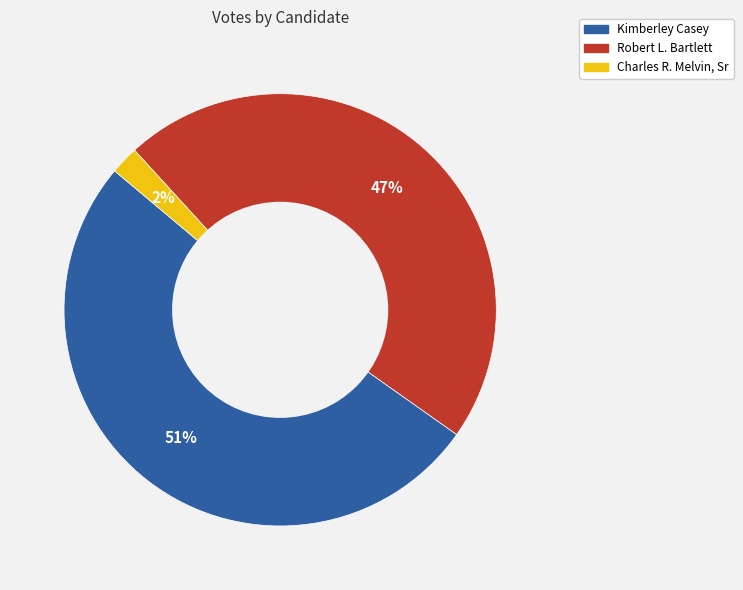

Does Kimberley Casey represent more than half of the total?

Yes